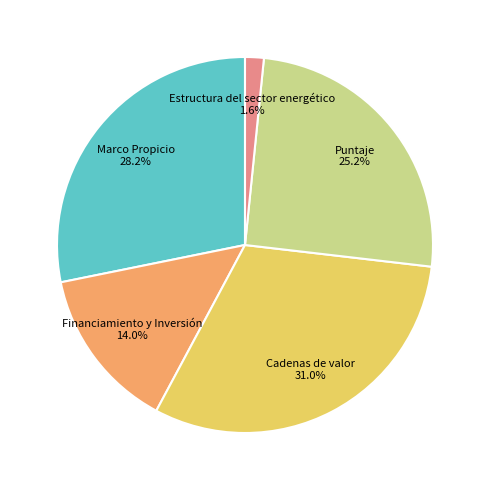

To the nearest percent, what portion does Estructura del sector energético represent?

2%